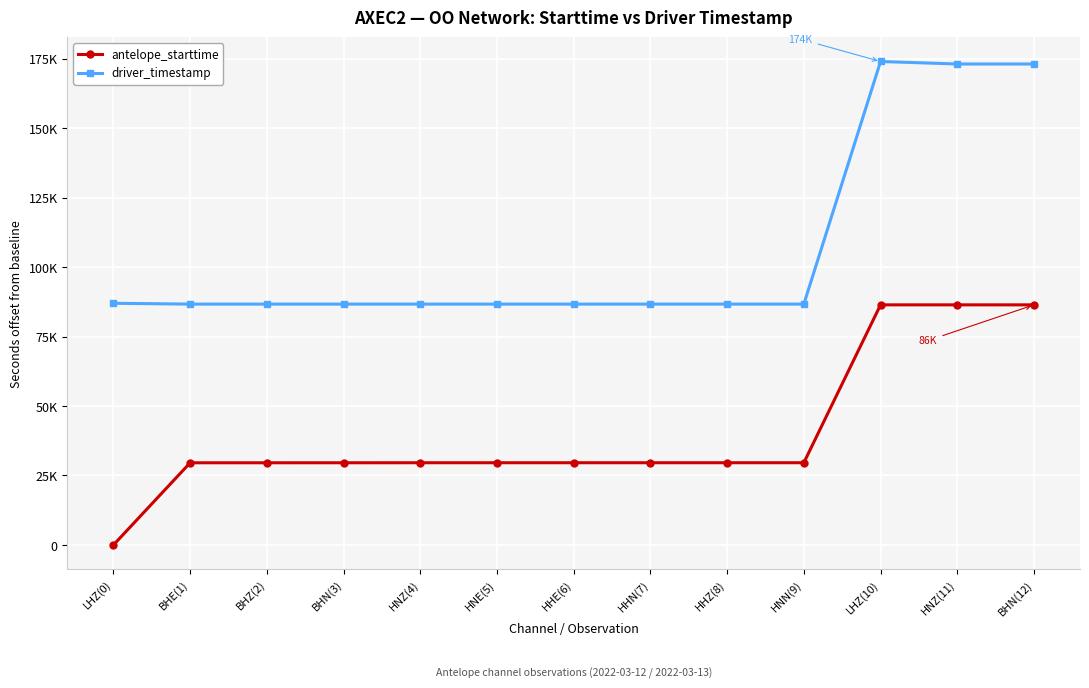

What are all the series names shown in the legend?

antelope_starttime, driver_timestamp